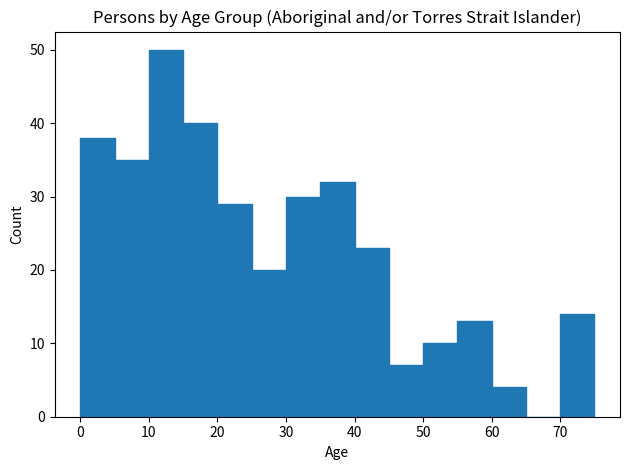

How tall is the bar that spans 40 to 45 on the x-axis? The values are not printed on the chart, so give them approximately, as read against the axis.

23